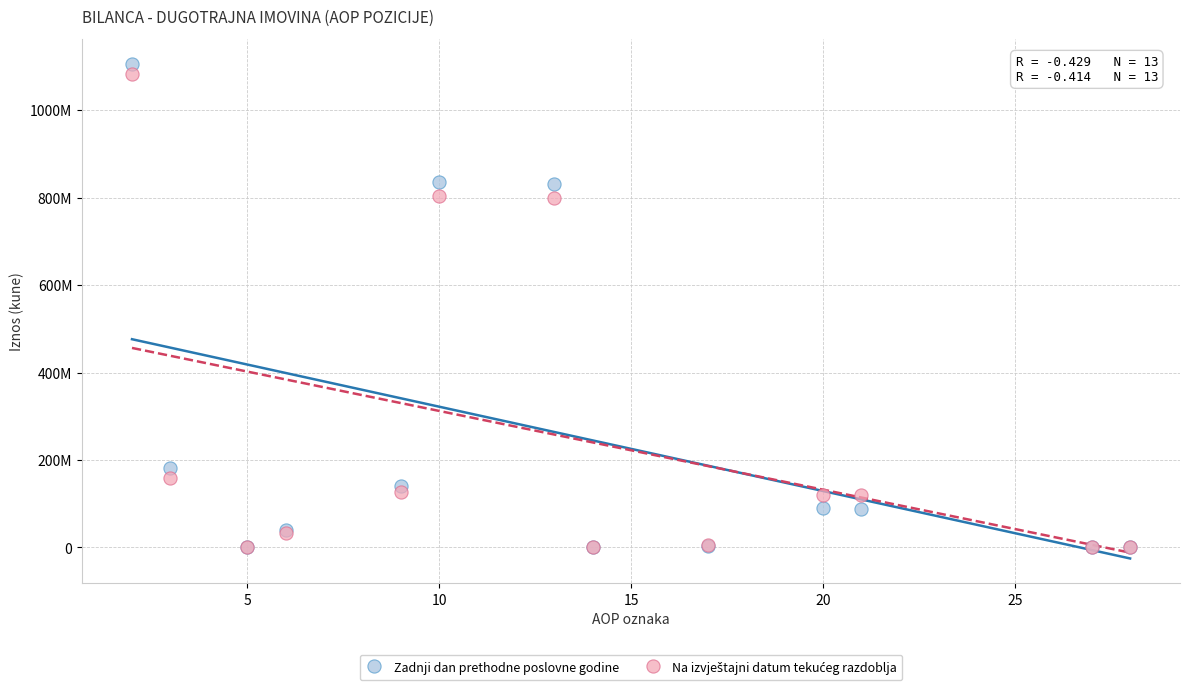

Which series contains the highest Y value?

Zadnji dan prethodne poslovne godine